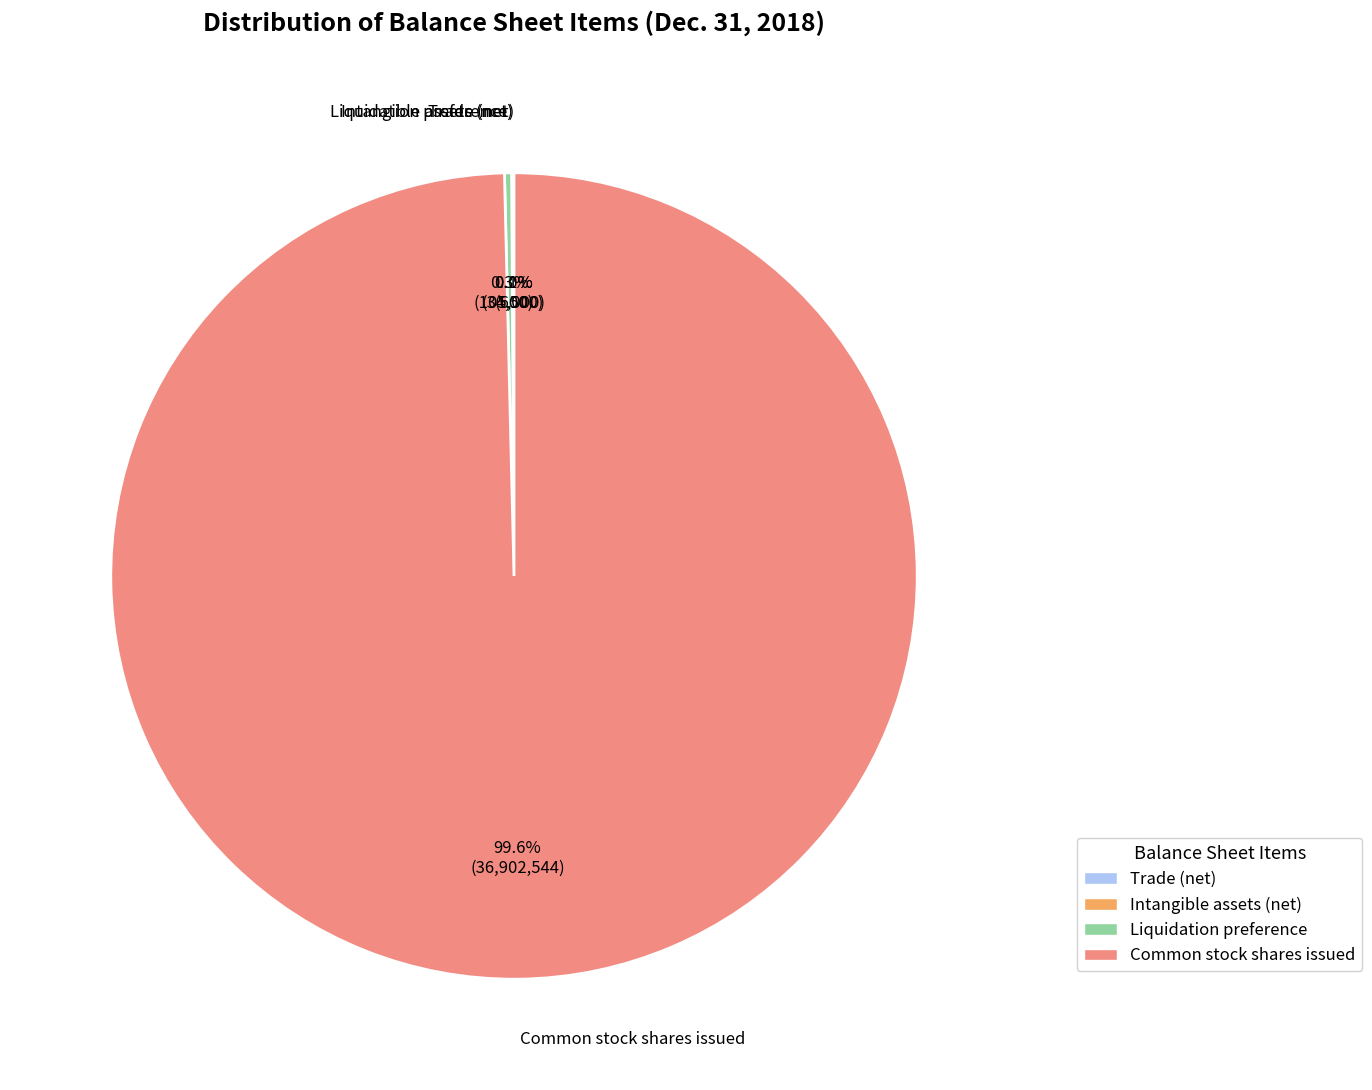

Which slice is the largest?

Common stock shares issued